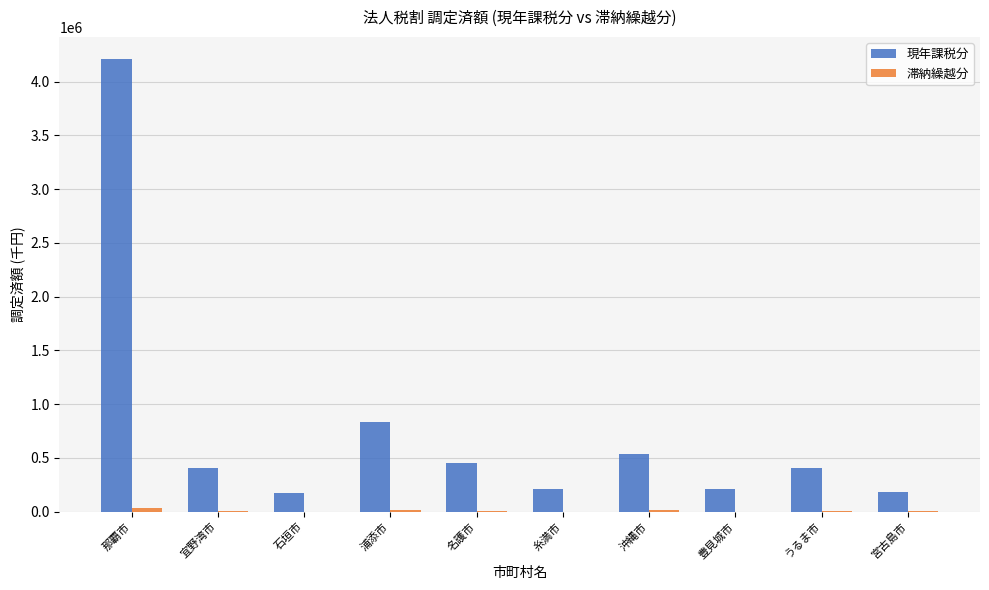

Where does the 現年課税分 series first go above 408370?

那覇市